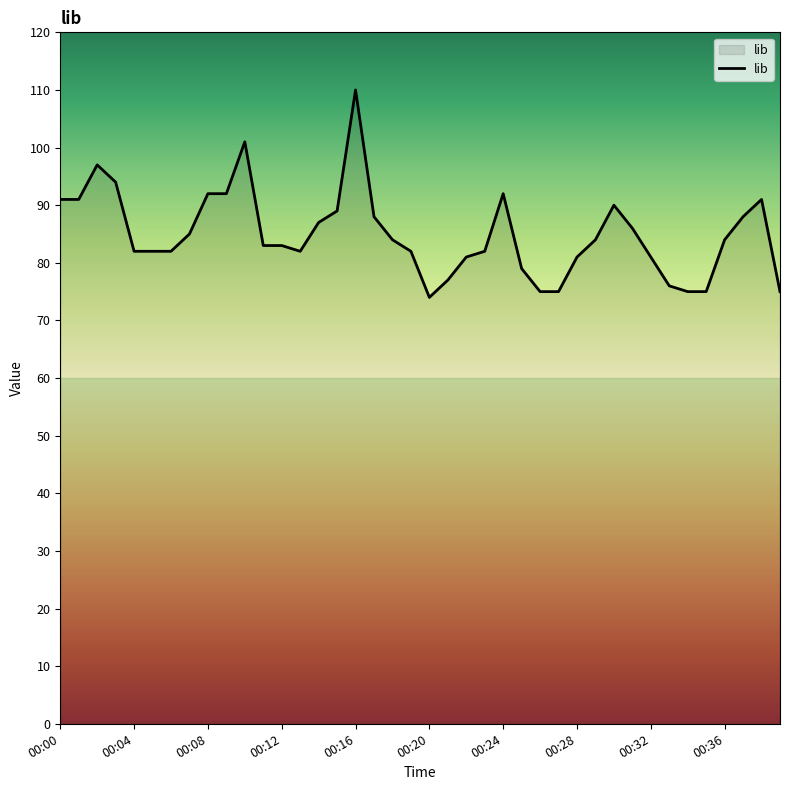

What is the greatest value displayed?

110